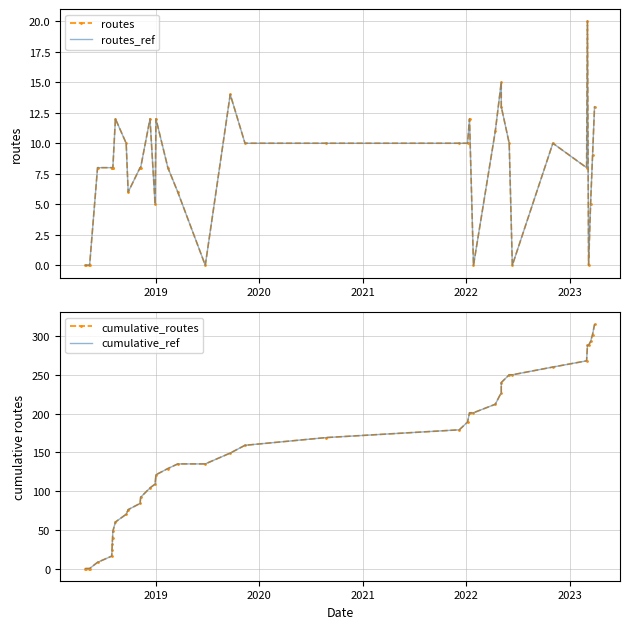

Is it true that cumulative_ref equals 107 at 11?

False